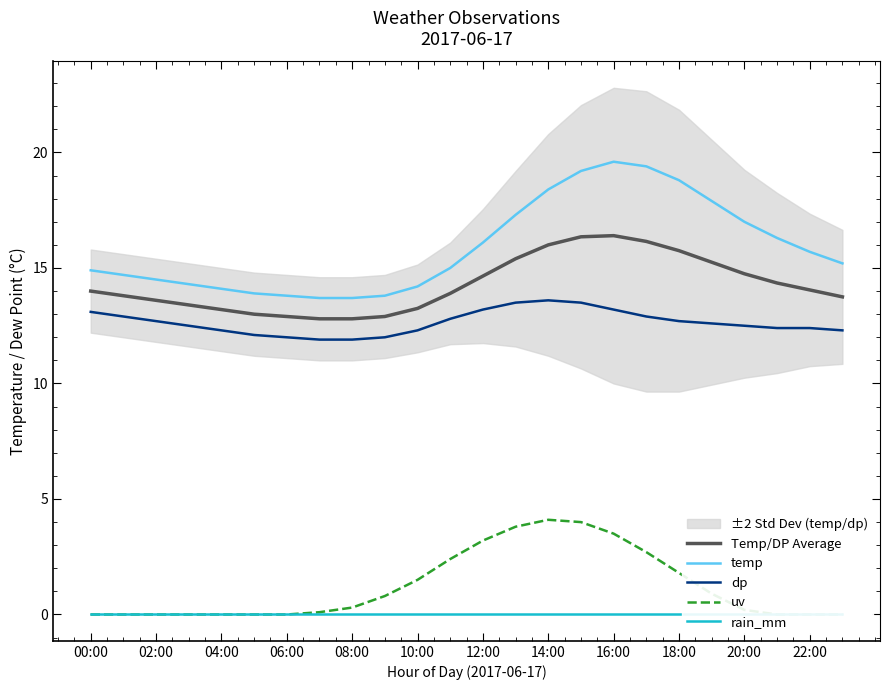

How many lines are shown in the chart?

5